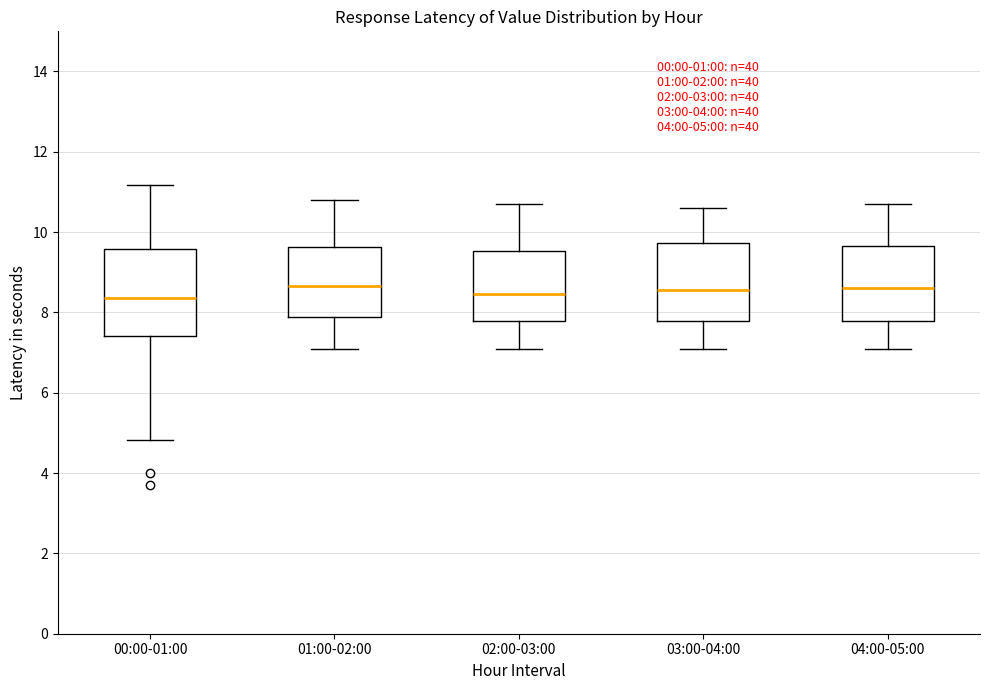

Comparing the boxes themselves (not the whiskers), which one is the tallest?

00:00-01:00